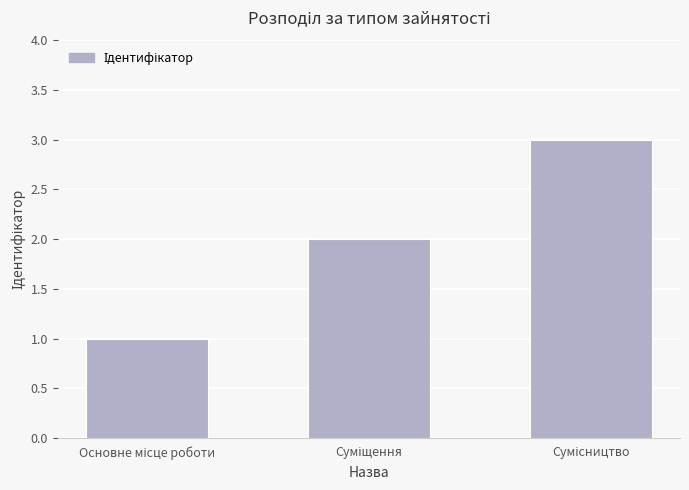

What is the sum of all values?

6